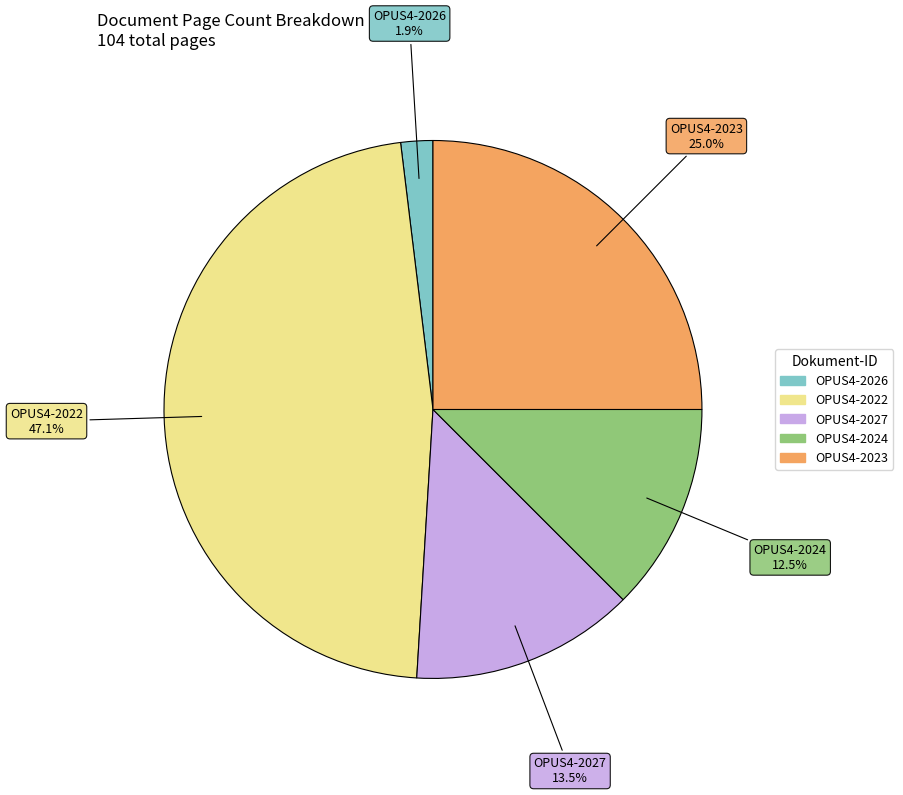

To the nearest percent, what percentage of the pie is OPUS4-2023?

25%